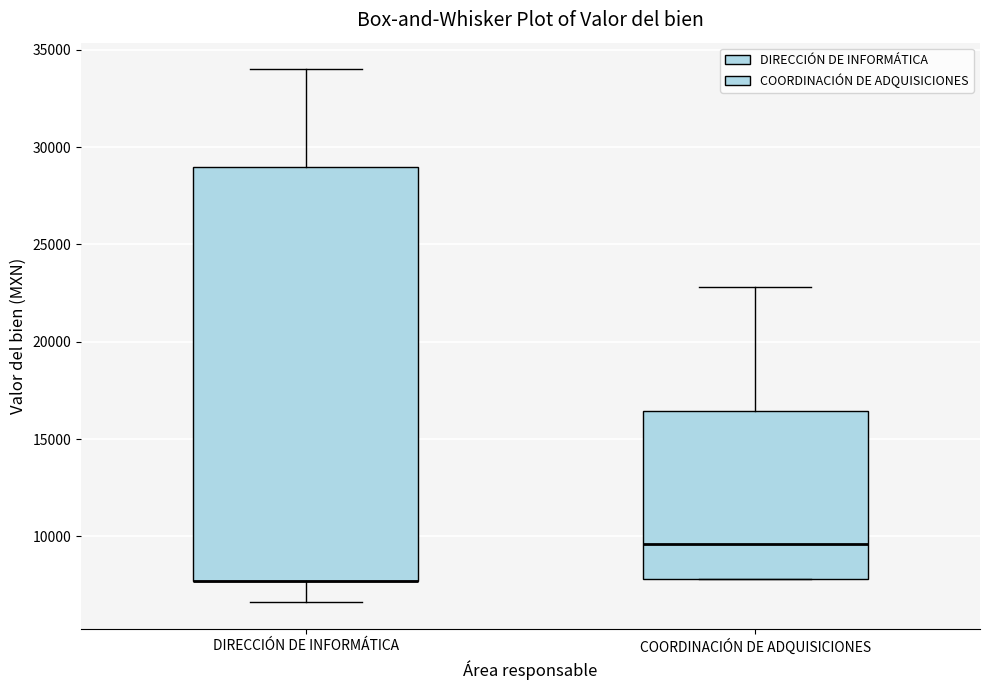

Reading left to right, transcribe this box plot: for each box, give where its median line is, the range the box spans, and where its two whiskers end, as read against the y-axis. The values are not printed on the chart, so give them approximately, as read against the axis.

DIRECCIÓN DE INFORMÁTICA: median 7500 (drawn on the box's lower edge), box 7500 to 29000, whiskers 6500 to 34000
COORDINACIÓN DE ADQUISICIONES: median 9500, box 8000 to 16500, whiskers 8000 to 23000